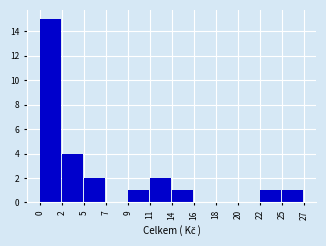

Reading left to right, list all the values displayed in this chart.

0=15	2=4	5=2	7=0	9=1	11=2	14=1	16=0	18=0	20=0	22=1	25=1